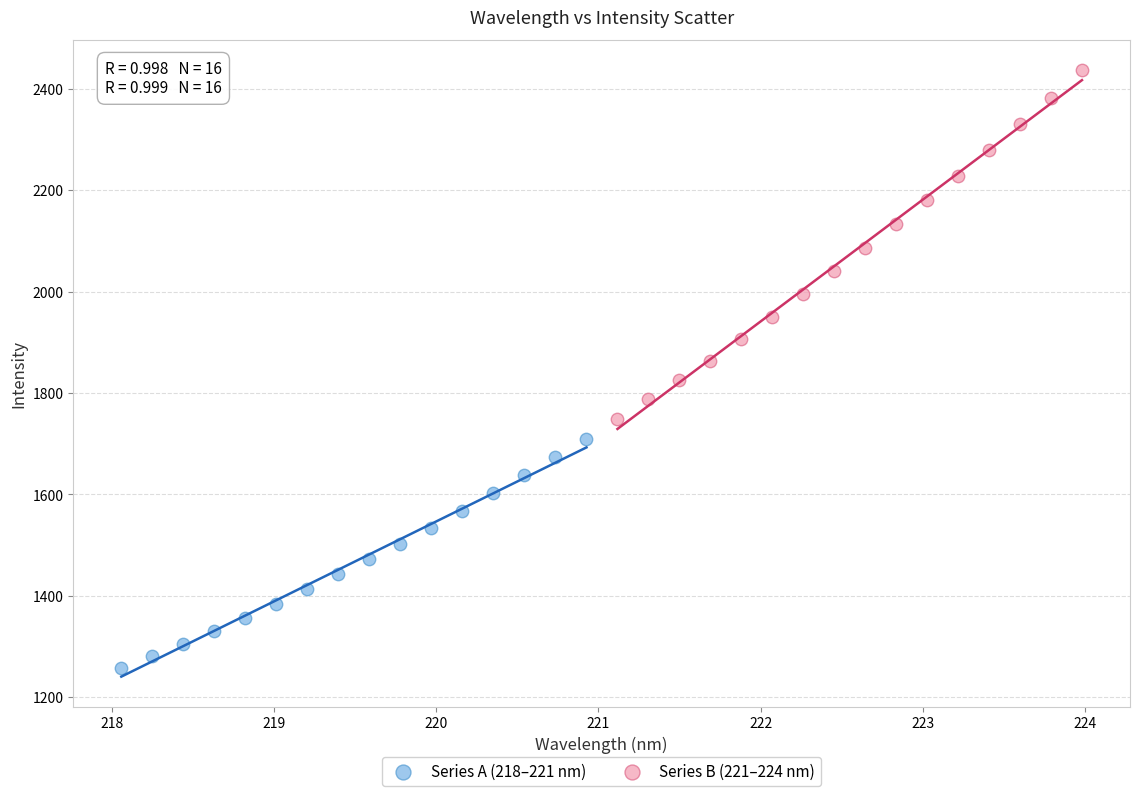

Which series contains the lowest Y value?

Series A (218–221 nm)